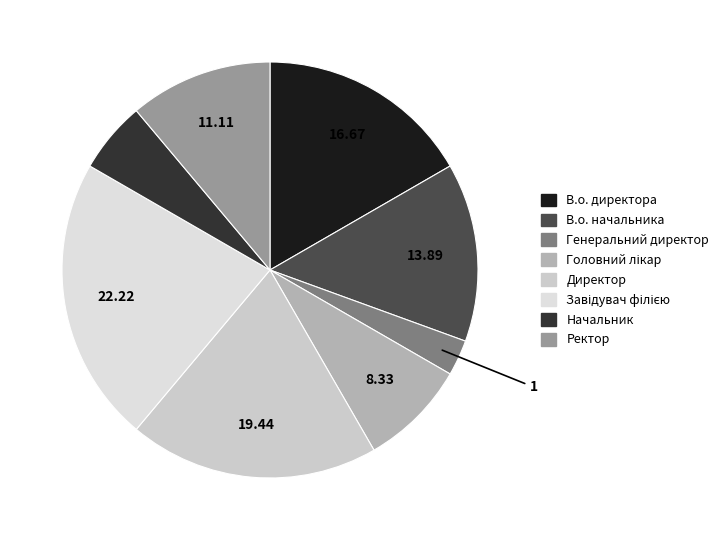

How many segments does this pie chart have?

8